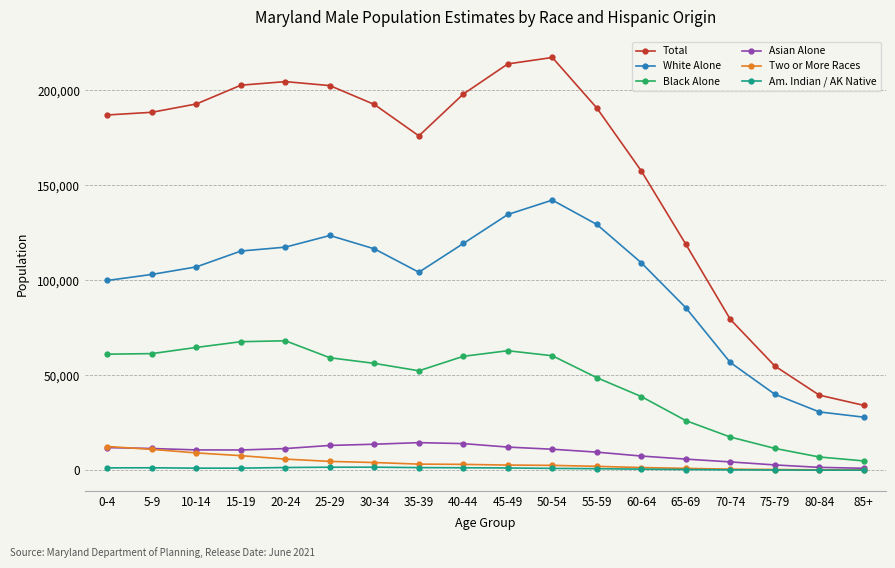

What position from the right is 55-59?

7